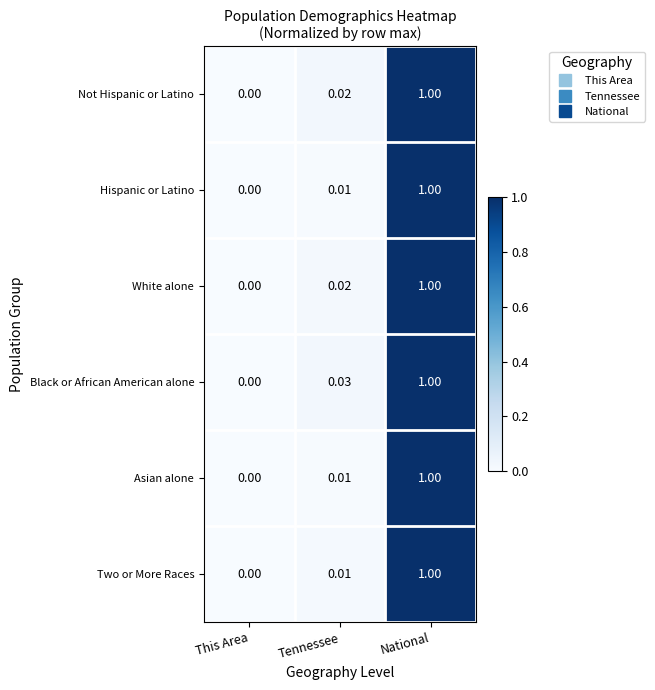

Between This Area and Tennessee, which series saw the biggest shift?

Black or African American alone